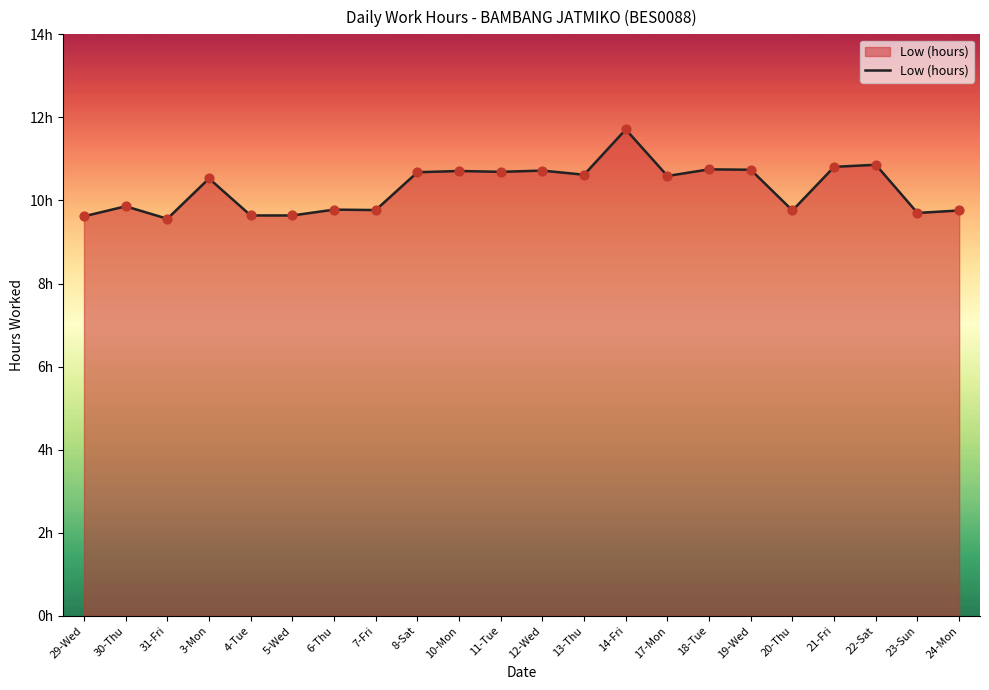

Between 20-Thu and 3-Mon, which is larger?

3-Mon